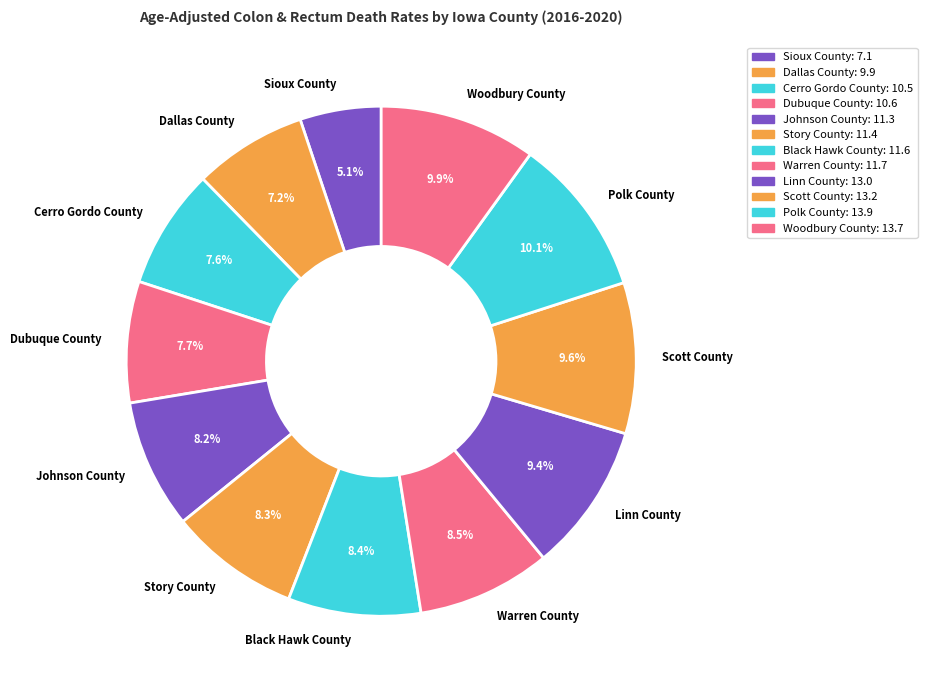

Approximately how many times larger is the value at Black Hawk County compared to Johnson County?

1.0